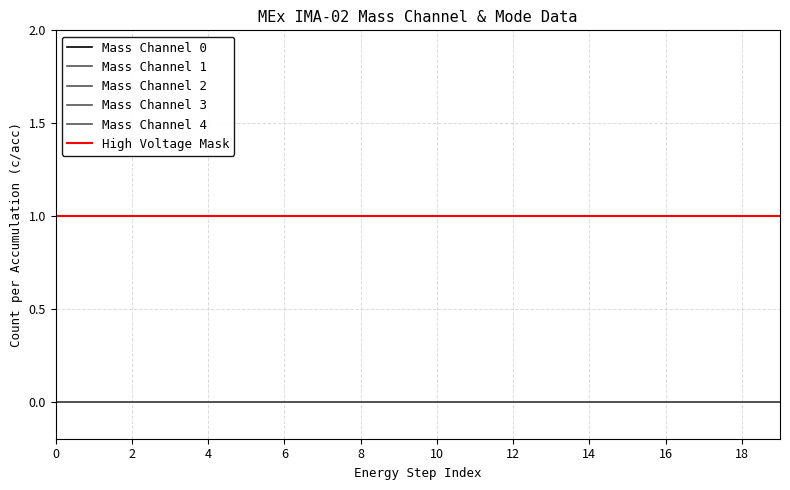

Does the chart have visible grid lines?

Yes